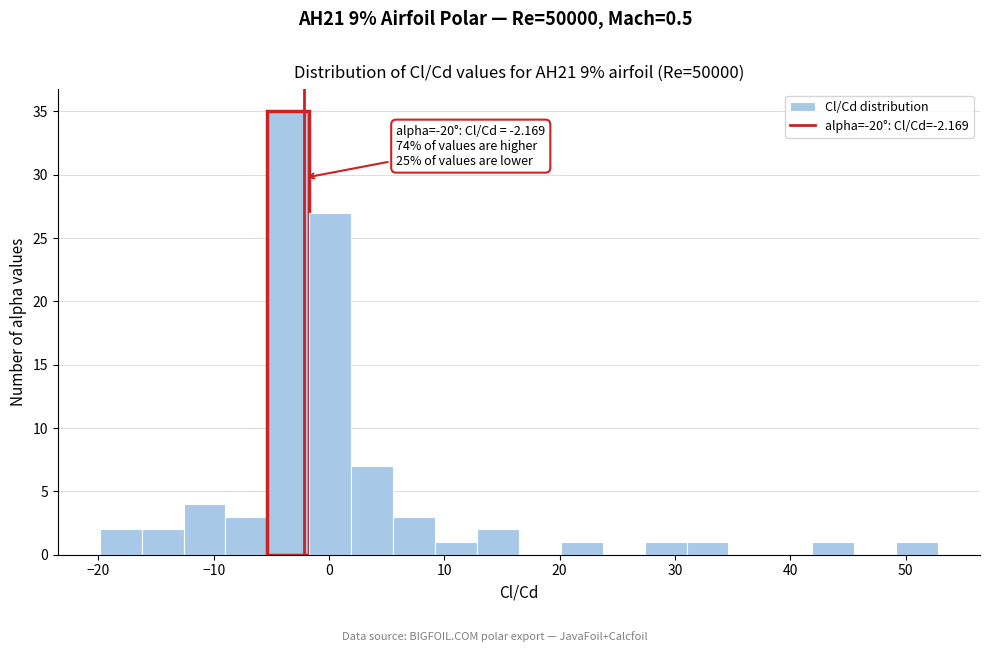

Around what value on the x-axis is the tallest bar? Give the approximate position of its centre, as read against the axis.

-4